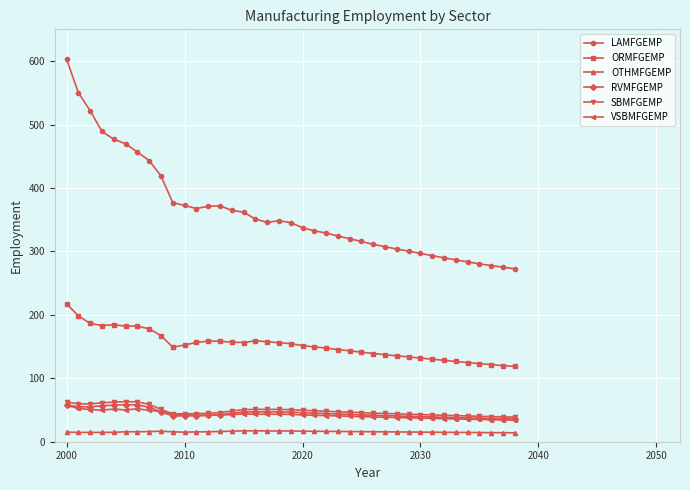

Which series has the largest total across all categories?

LAMFGEMP